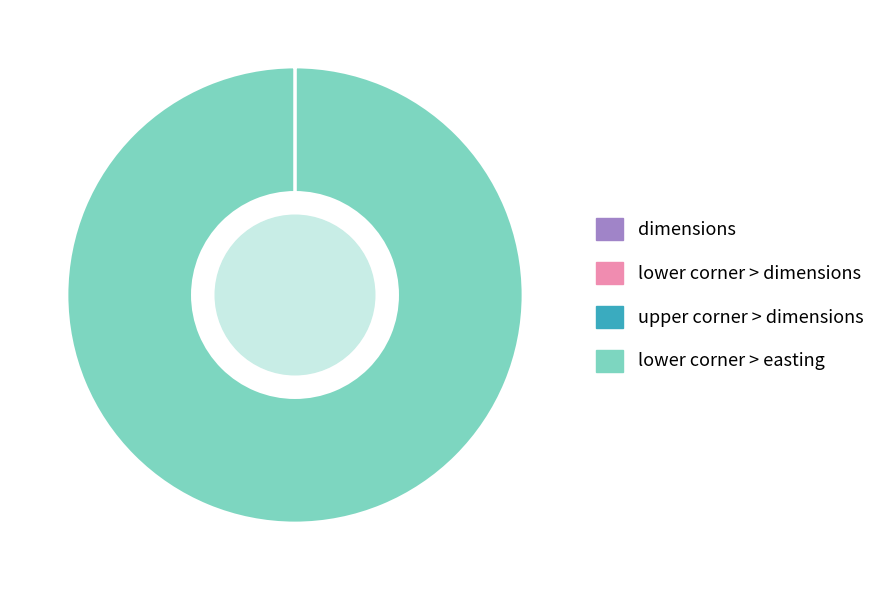

Which slice represents more than half of the pie?

lower corner > easting